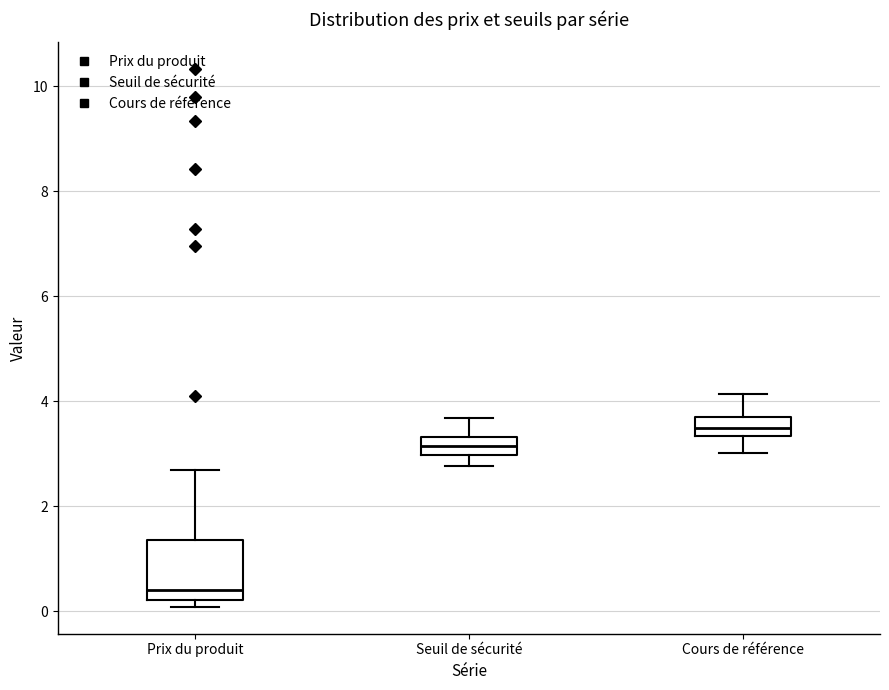

Reading left to right, read every box against the y-axis: the position of its median line, the range the box covers, and the ends of its whiskers. The values are not printed on the chart, so give them approximately, as read against the axis.

Prix du produit: median 0.4, box 0.2 to 1.4, whiskers 0.0 to 2.6
Seuil de sécurité: median 3.2, box 3.0 to 3.4, whiskers 2.8 to 3.6
Cours de référence: median 3.4 (inside the box), box 3.4 to 3.6, whiskers 3.0 to 4.2